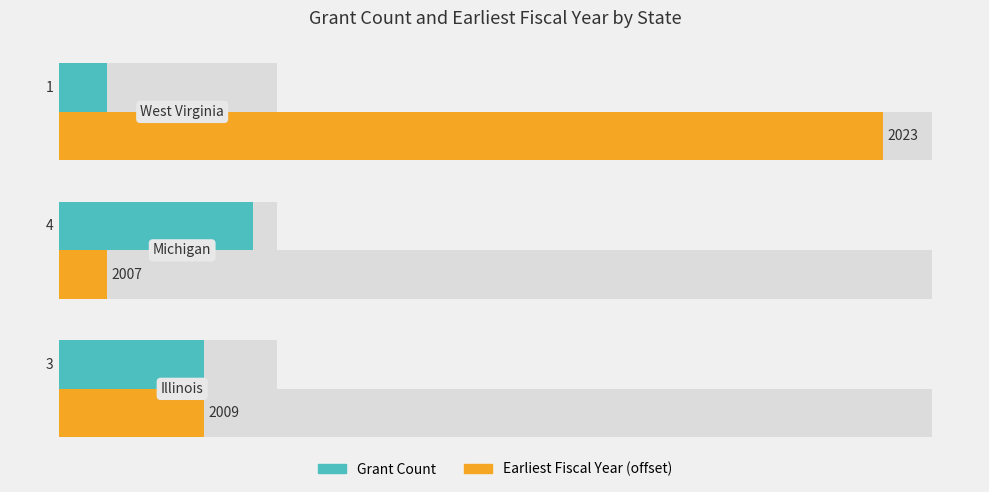

How many groups of bars are there?

3